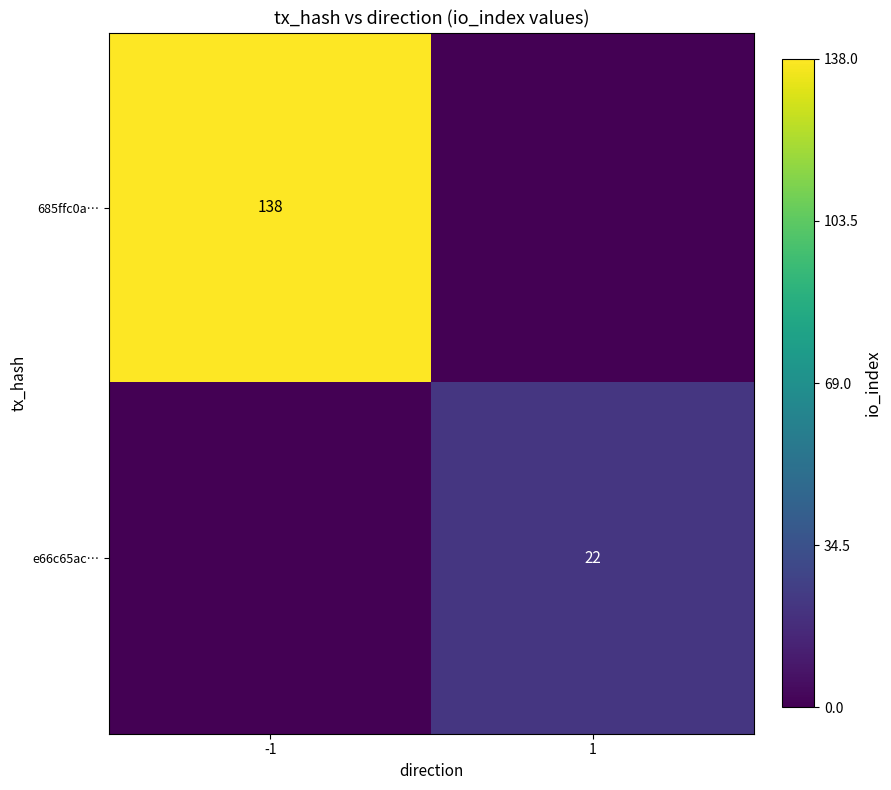

At which category is the sum across all series the highest?

-1